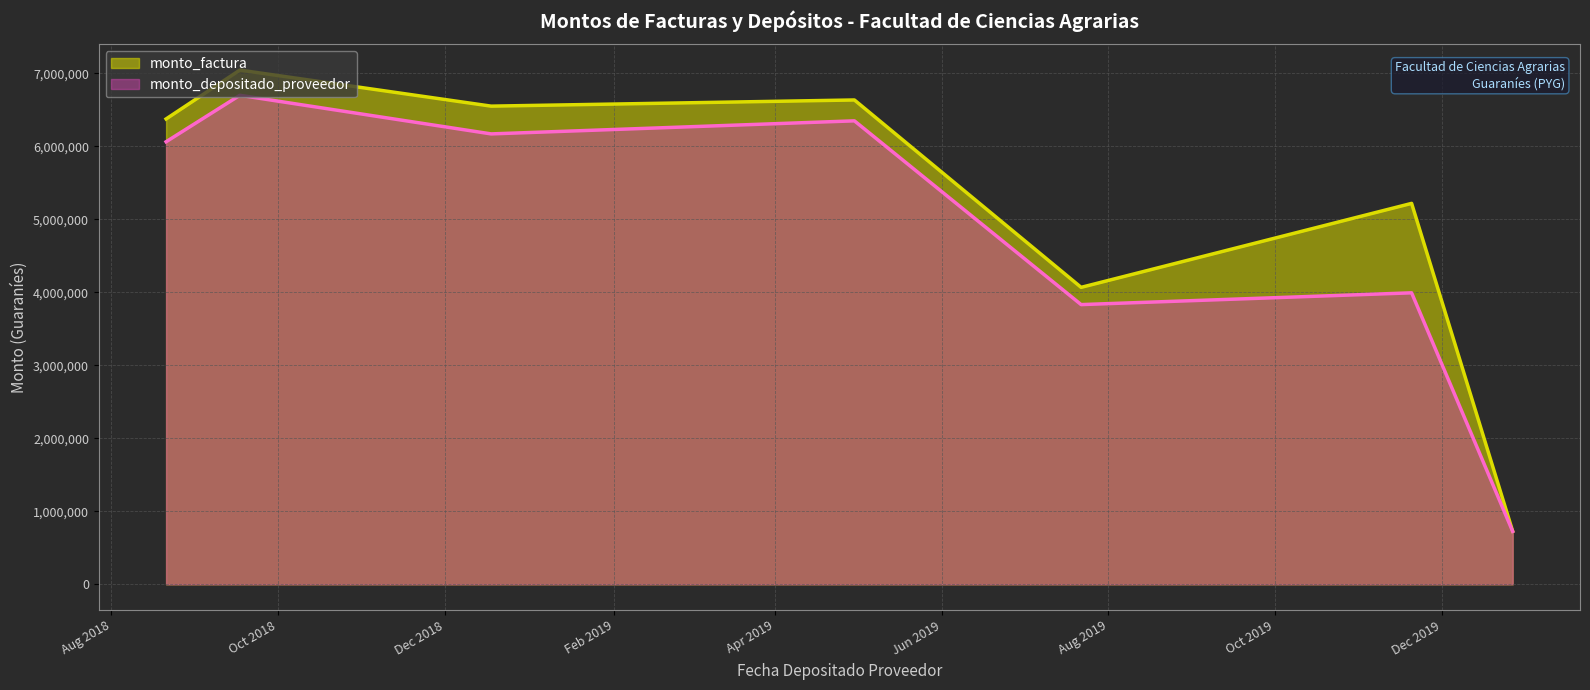

What are all the series names shown in the legend?

monto_factura, monto_depositado_proveedor